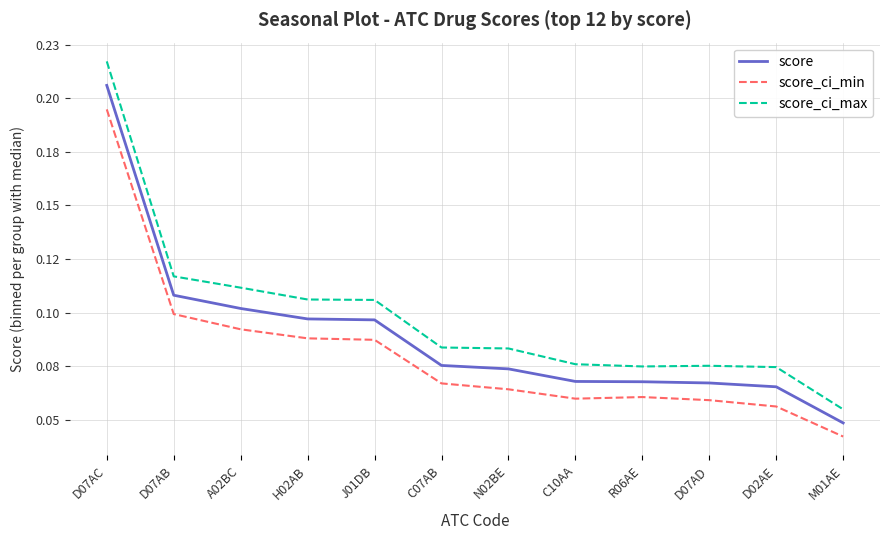

Which series has the largest range (max minus min)?

score_ci_max